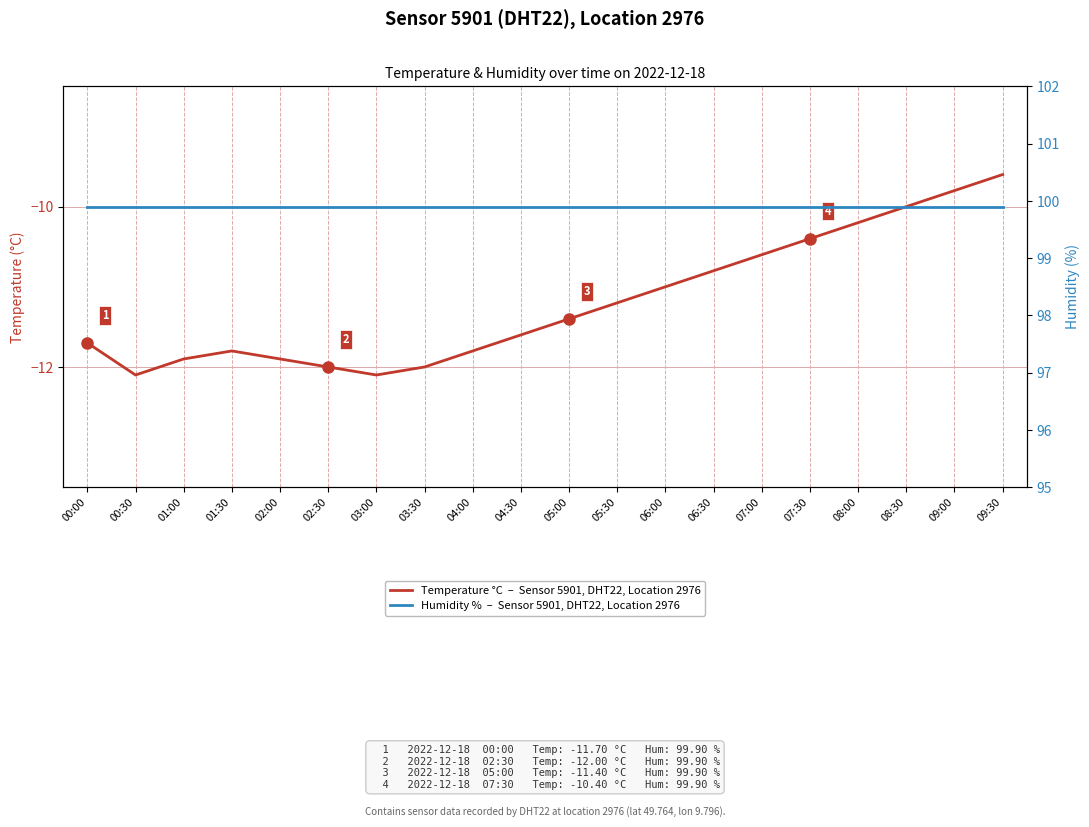

How many lines are shown in the chart?

2